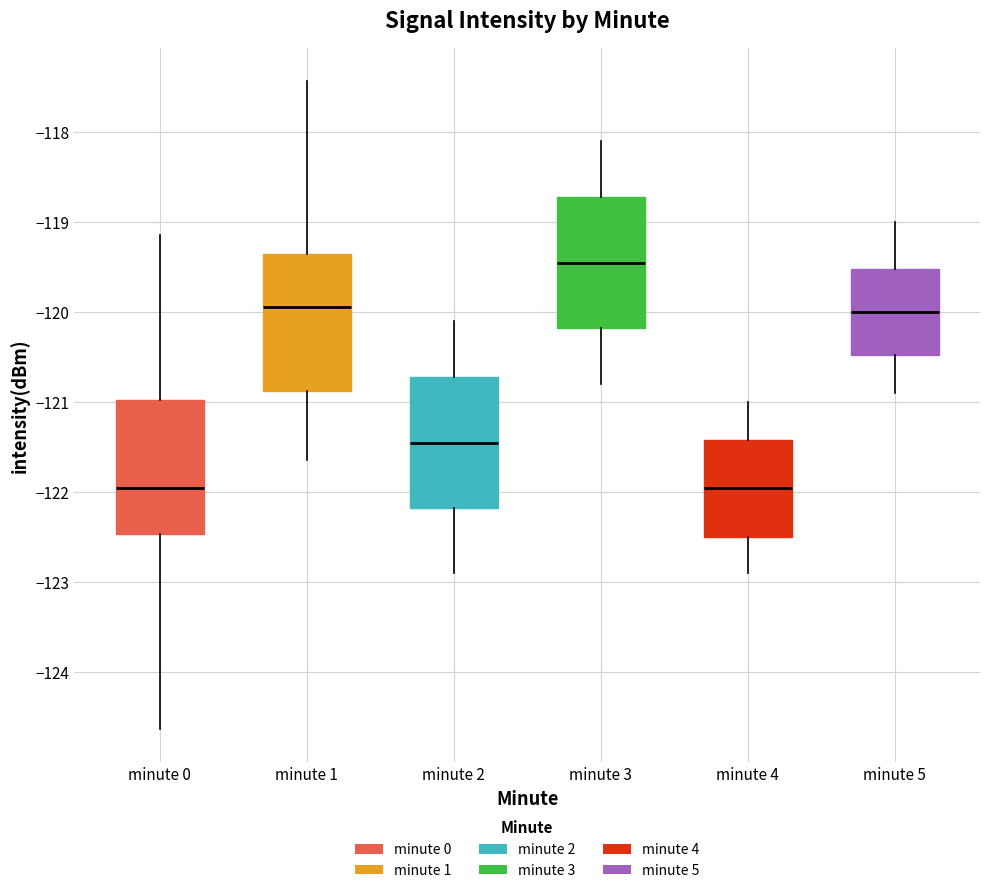

Which box's median line is the highest?

minute 3